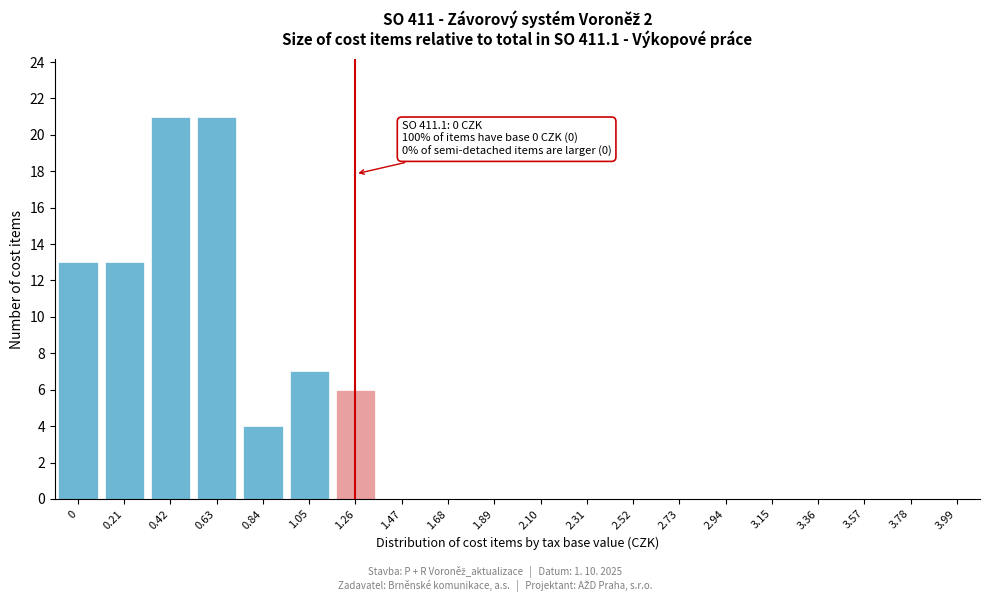

Reading right to left, extract all data points from this chart.

3.99=0	3.78=0	3.57=0	3.36=0	3.15=0	2.94=0	2.73=0	2.52=0	2.31=0	2.10=0	1.89=0	1.68=0	1.47=0	1.26=6	1.05=7	0.84=4	0.63=21	0.42=21	0.21=13	0=13